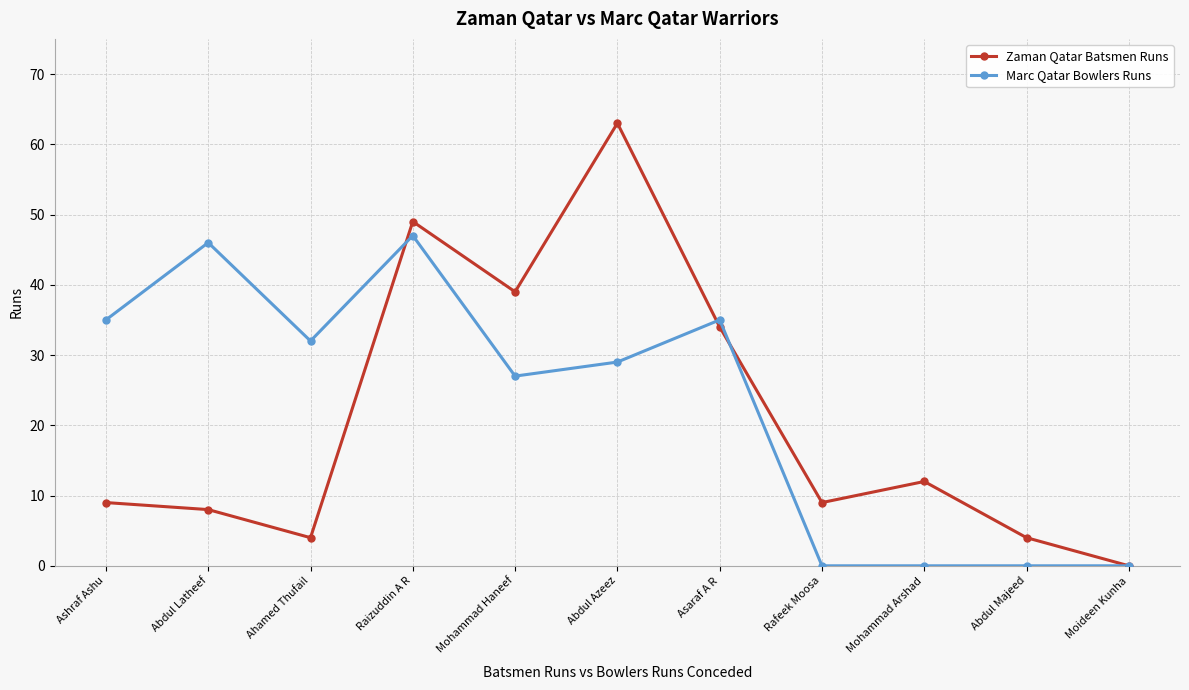

True or false: Zaman Qatar Batsmen Runs has more than 2 points higher than both neighbors.

True